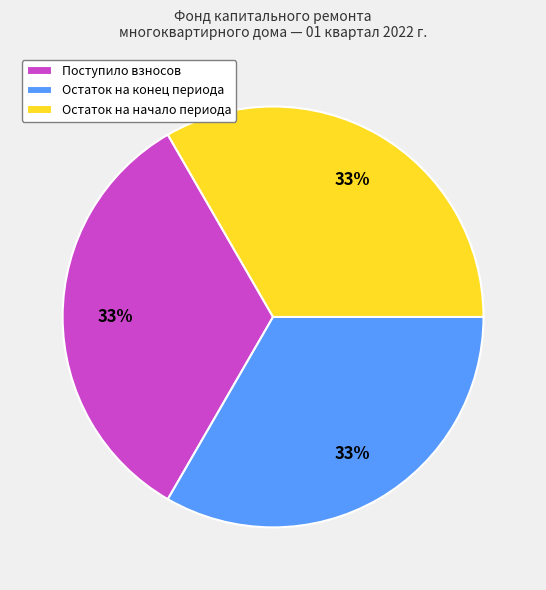

How many slices are in this pie chart?

3